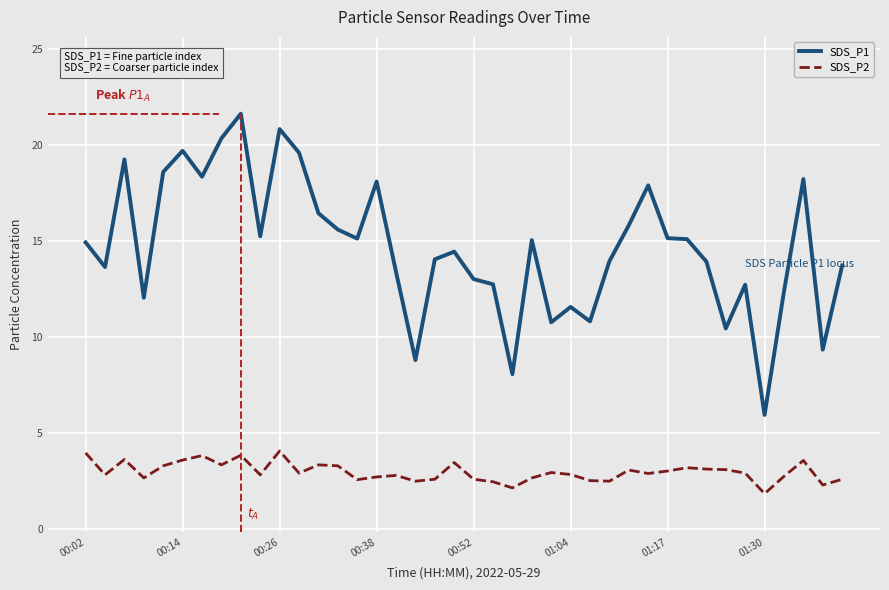

What is the greatest value displayed?

21.6